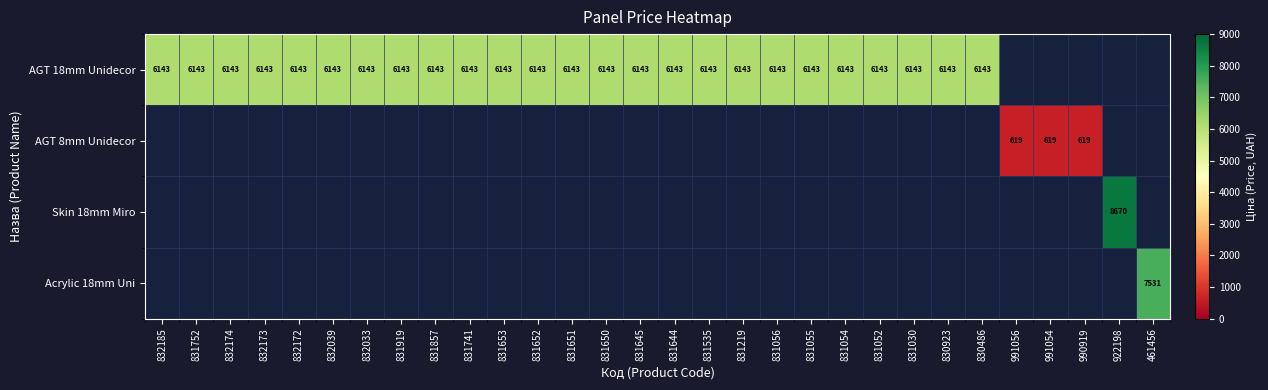

The AGT 18mm Unidecor series shows 8116 at 831055. True or false?

False